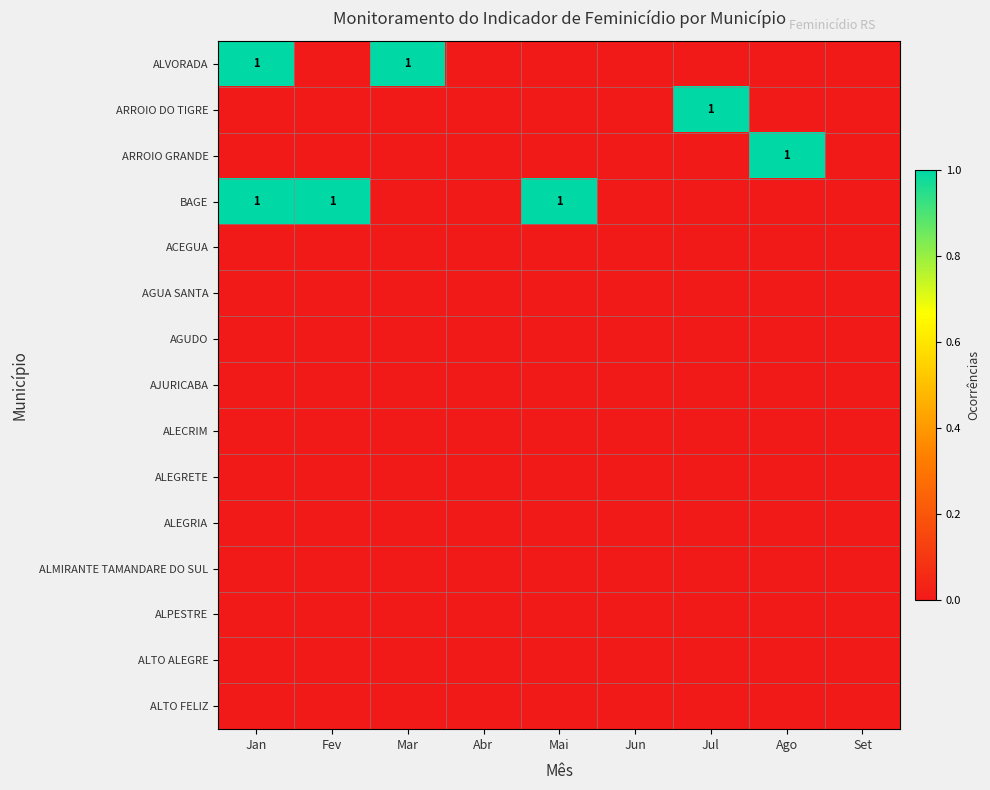

The ARROIO DO TIGRE series shows 1 at Jul. True or false?

True